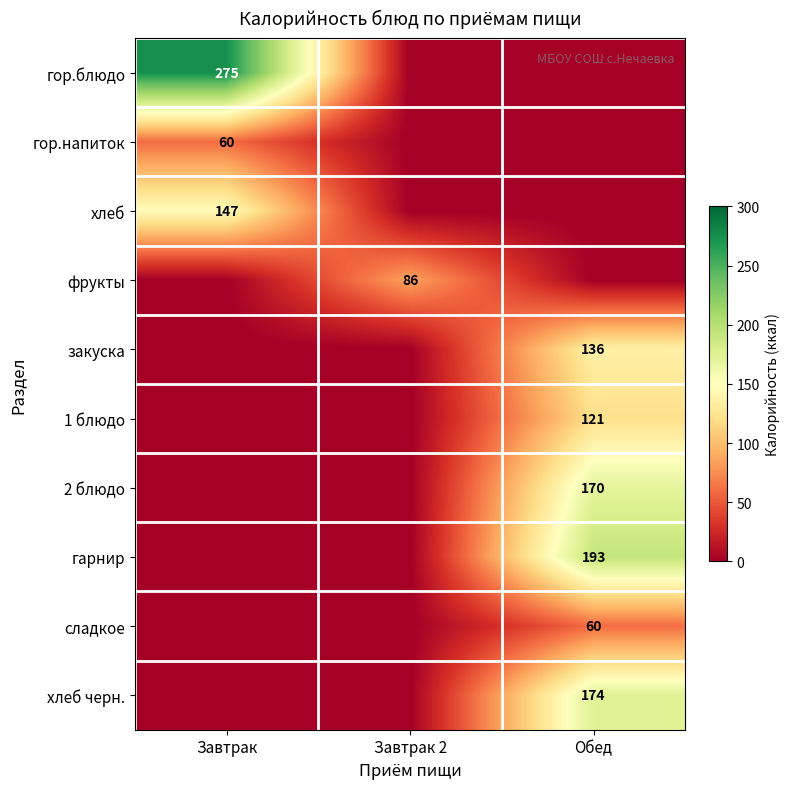

Is the value of закуска at Обед greater than the value of фрукты at Завтрак 2?

Yes